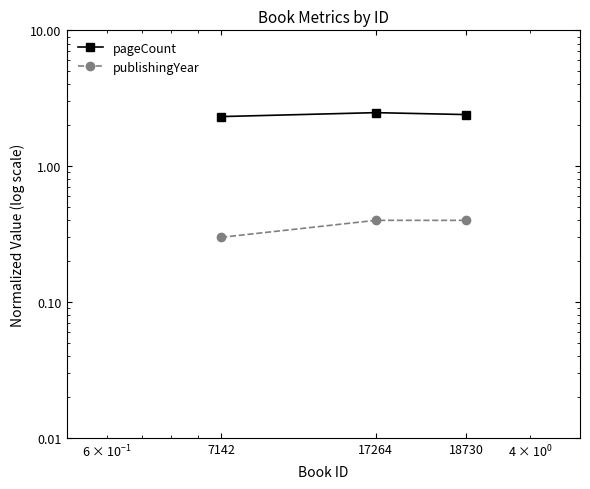

The pageCount series shows 1.0 at 17264. True or false?

False